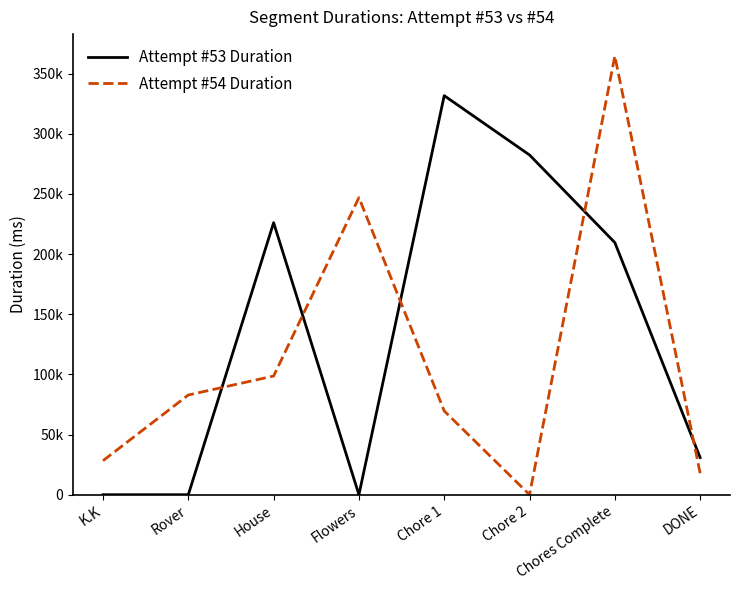

What is the value of the Attempt #54 Duration point at the 1st from the left?

28286